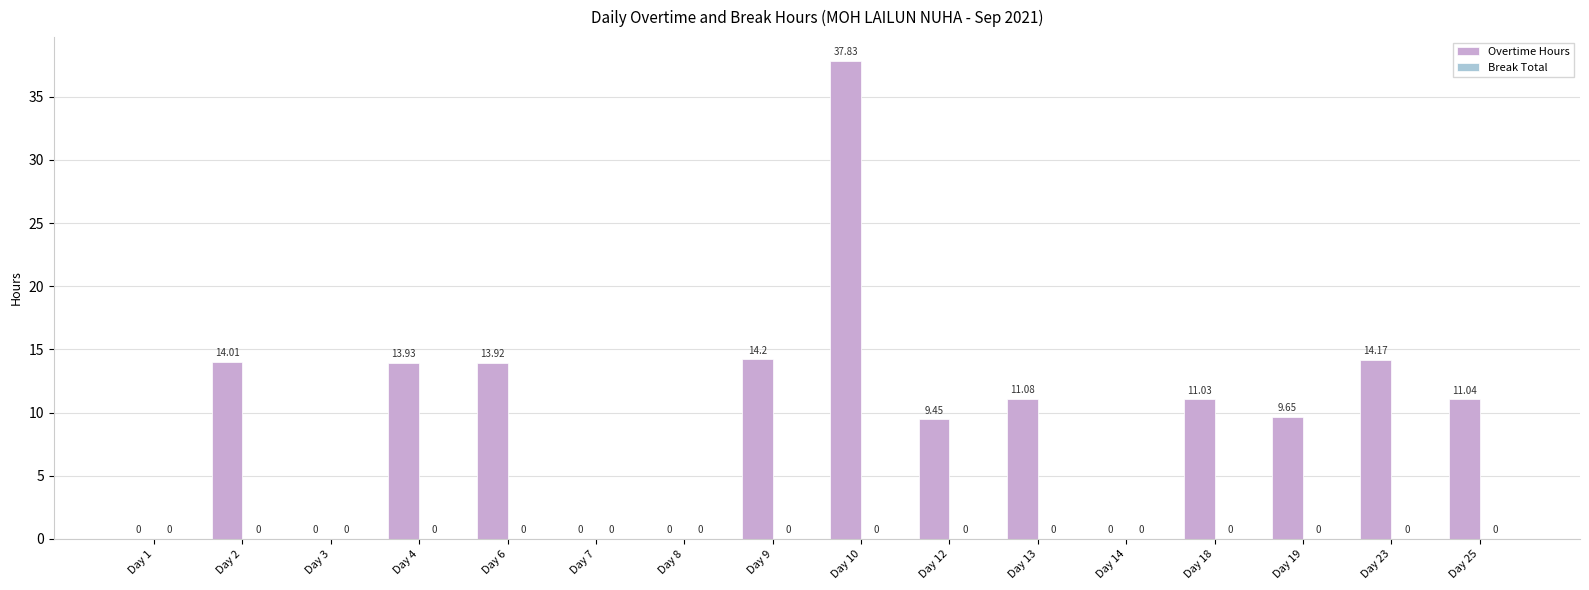

Which has a higher value, Day 12 or Day 10?

Day 10